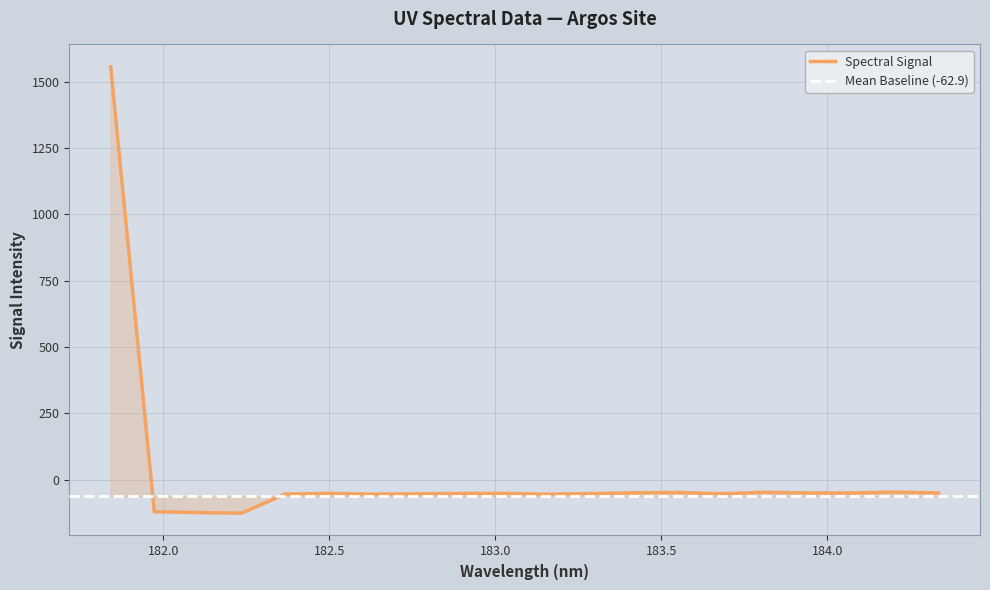

Reading left to right, list all the values displayed in this chart.

181.8418=1556.2	181.9732053322=-120.9	182.1045947288=-124.2	182.2359681898=-126.4	182.3673257152=-54.5	182.498667305=-51.9	182.6299929592=-54.8	182.7613026778=-53.7	182.8925964608=-52.4	183.0238743082=-51.6	183.15513622=-55.0	183.2863821962=-52.8	183.4176122368=-49.7	183.5488263418=-48.2	183.6800245112=-53.3	183.811206745=-47.7	183.9423730432=-50.2	184.0735234058=-50.3	184.2046578328=-46.9	184.3357763242=-50.1